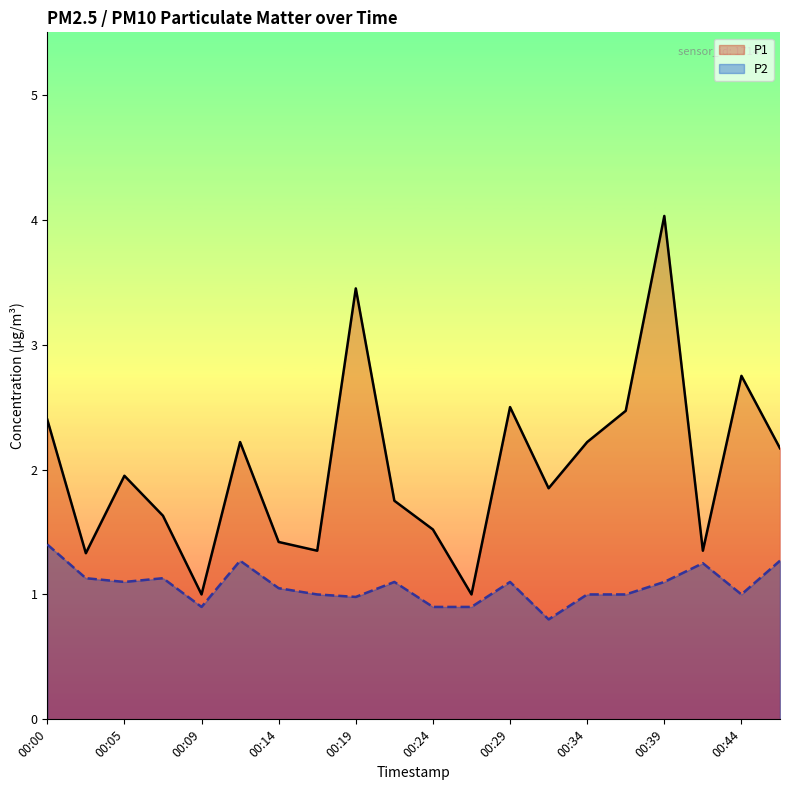

Reading right to left, what are all the values shown in this chart?

P1: 2.2	2.8	1.4	4.0	2.5	2.2	1.9	2.5	1.0	1.5	1.8	3.5	1.4	1.4	2.2	1.0	1.6	1.9	1.3	2.4
P2: 1.3	1.0	1.2	1.1	1.0	1.0	0.8	1.1	0.9	0.9	1.1	1.0	1.0	1.1	1.3	0.9	1.1	1.1	1.1	1.4